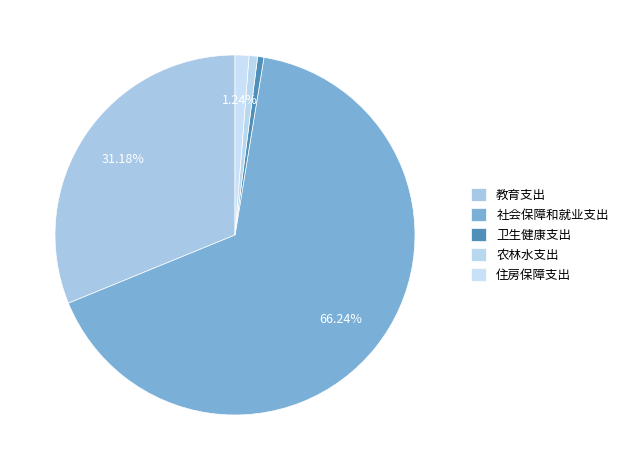

Which has a higher value, 社会保障和就业支出 or 住房保障支出?

社会保障和就业支出